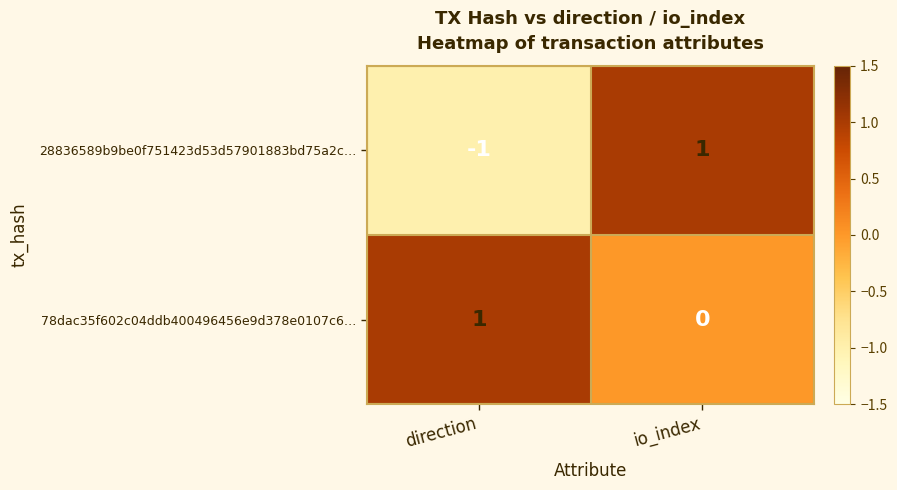

At which category is the sum across all series the highest?

io_index